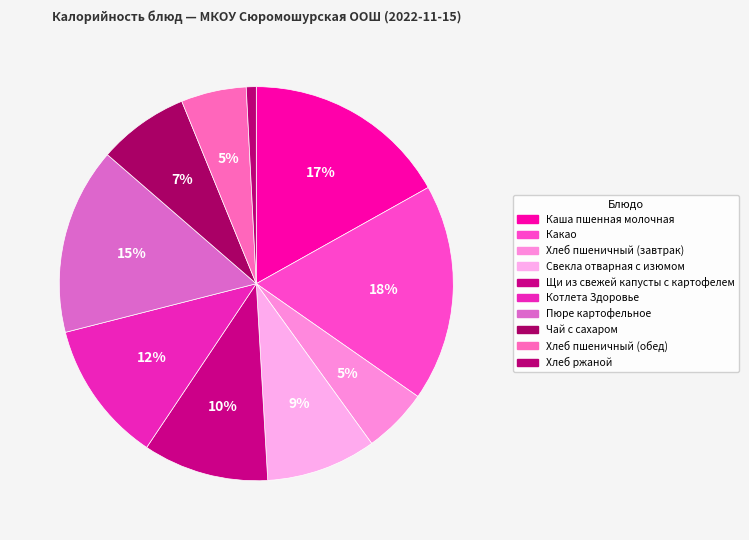

What is the change in value from Свекла отварная с изюмом to Котлета Здоровье?

+27.8